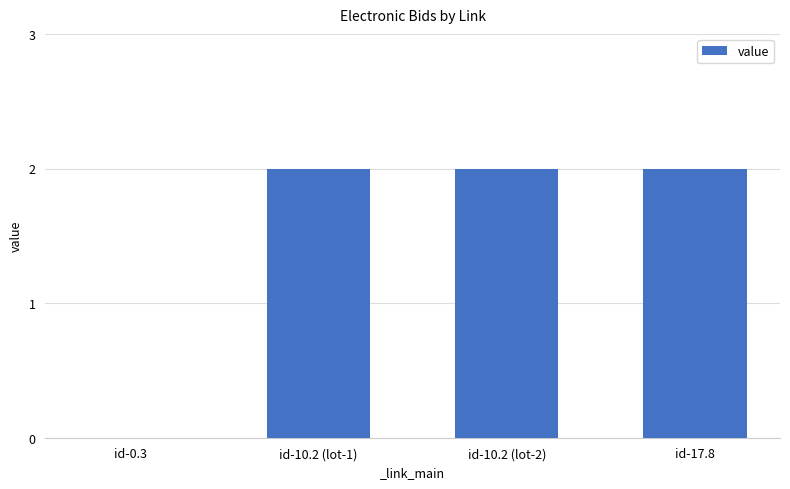

What is the ratio of the value at id-10.2 (lot-1) to the value at id-17.8?

1.0